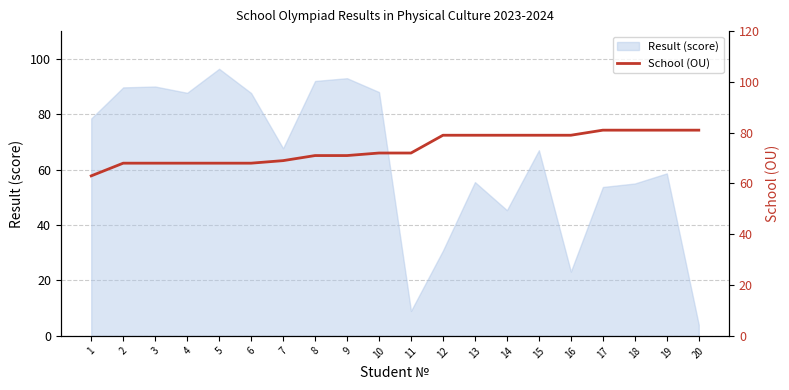

The Result (score) series shows 67.0 at 15. True or false?

True